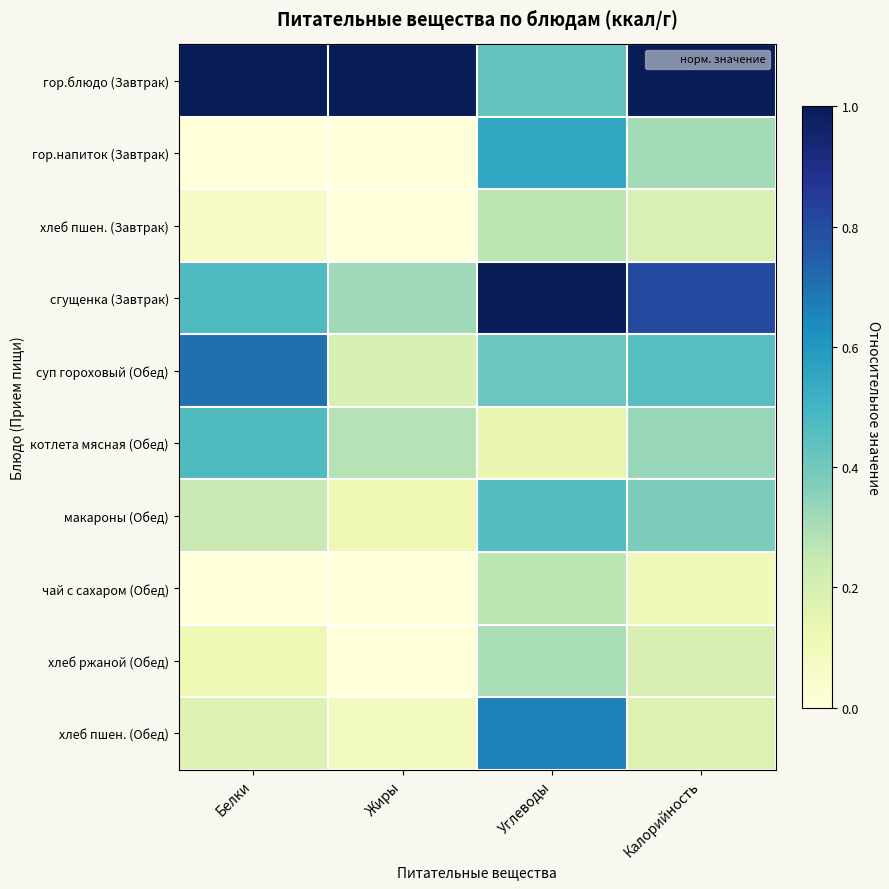

Rank the series by their maximum value, from highest to lowest.

гор.блюдо (Завтрак), сгущенка (Завтрак), суп гороховый (Обед), хлеб пшен. (Обед), гор.напиток (Завтрак), котлета мясная (Обед), макароны (Обед), хлеб ржаной (Обед), хлеб пшен. (Завтрак), чай с сахаром (Обед)